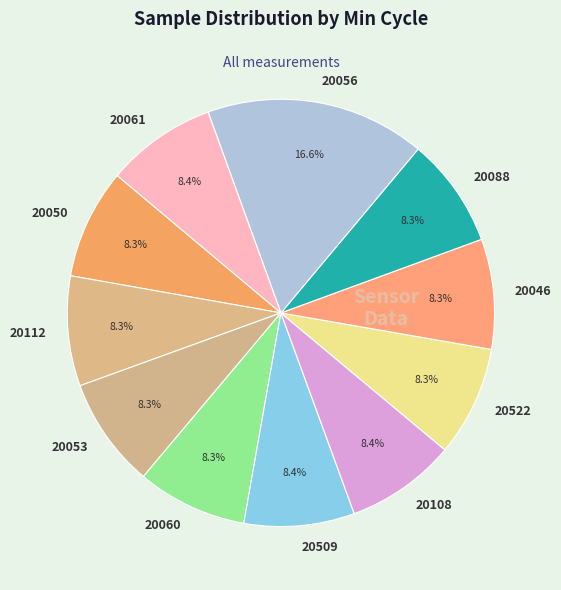

What is the ratio of the value at 20060 to the value at 20056?

0.5